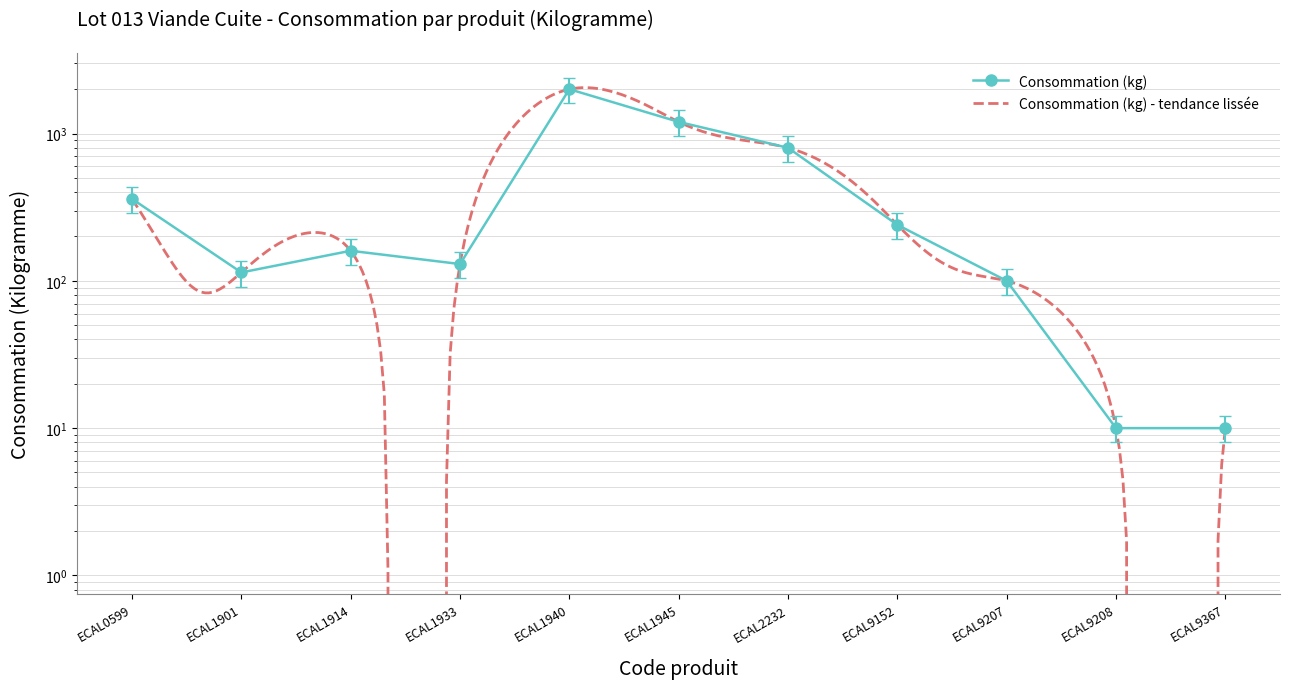

Where is the data nearest to the value 1206?

ECAL1945